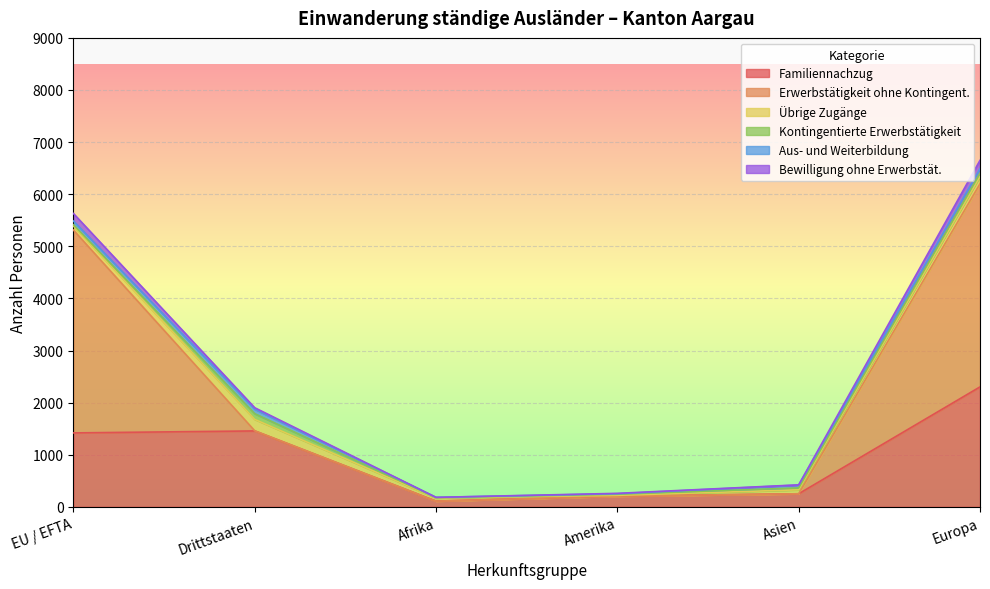

What value does the Bewilligung ohne Erwerbstät. series have at EU / EFTA, to the nearest 5?

145